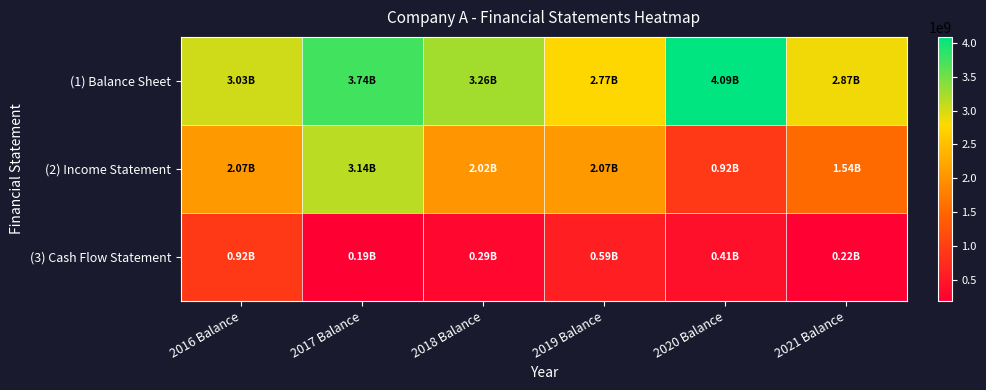

Reading left to right, extract all data points from this chart.

(1) Balance Sheet: 2016 Balance=3030664174	2017 Balance=3740964338	2018 Balance=3264005326	2019 Balance=2766753928	2020 Balance=4086703156	2021 Balance=2867499972
(2) Income Statement: 2016 Balance=2071345020	2017 Balance=3136712497	2018 Balance=2019527748	2019 Balance=2068024684	2020 Balance=915488457	2021 Balance=1539554481
(3) Cash Flow Statement: 2016 Balance=924269447	2017 Balance=191185033	2018 Balance=290843718	2019 Balance=593485778	2020 Balance=409043859	2021 Balance=215361279